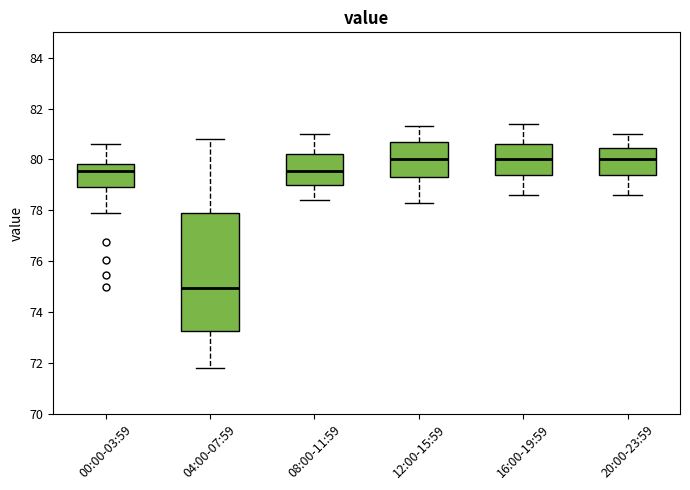

Which box is the tallest, from its lower edge to its upper edge?

04:00-07:59